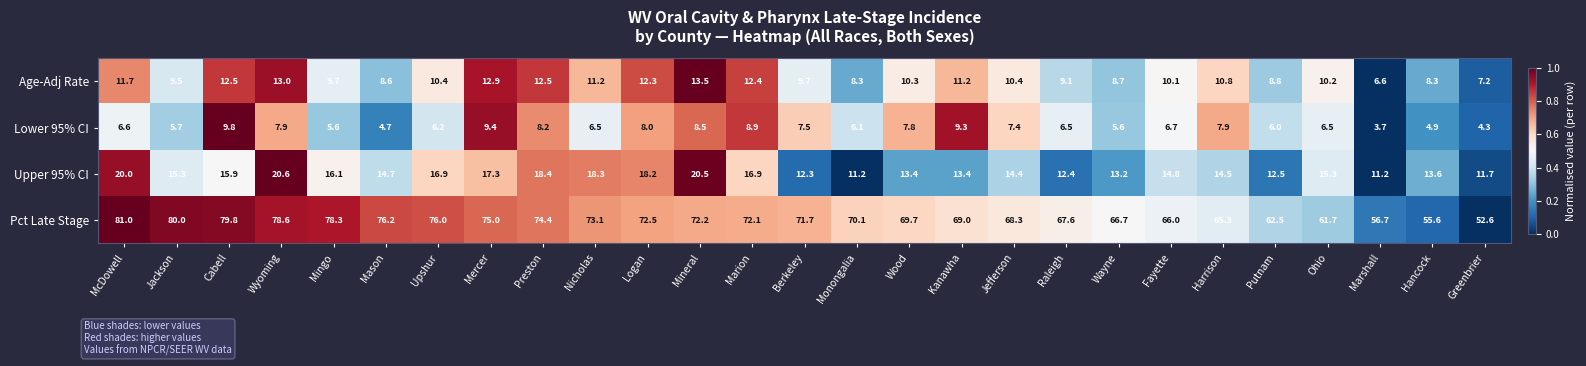

The value of Lower 95% CI at Marshall is 3.7. True or false?

True